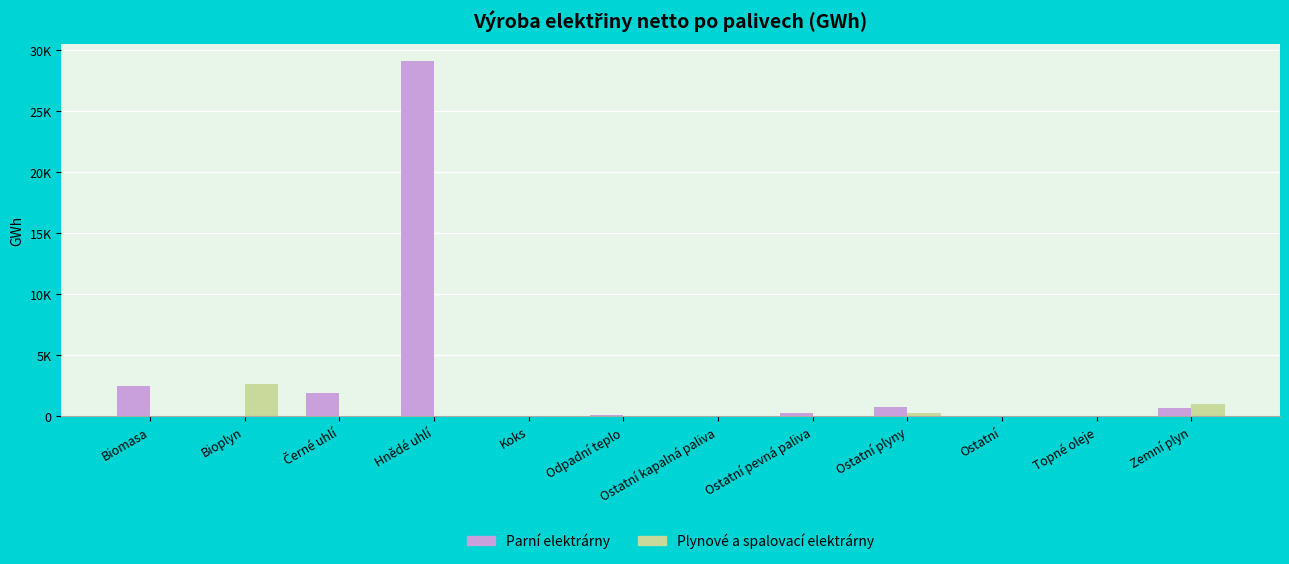

Are the bars grouped side by side (vs. stacked)?

Yes